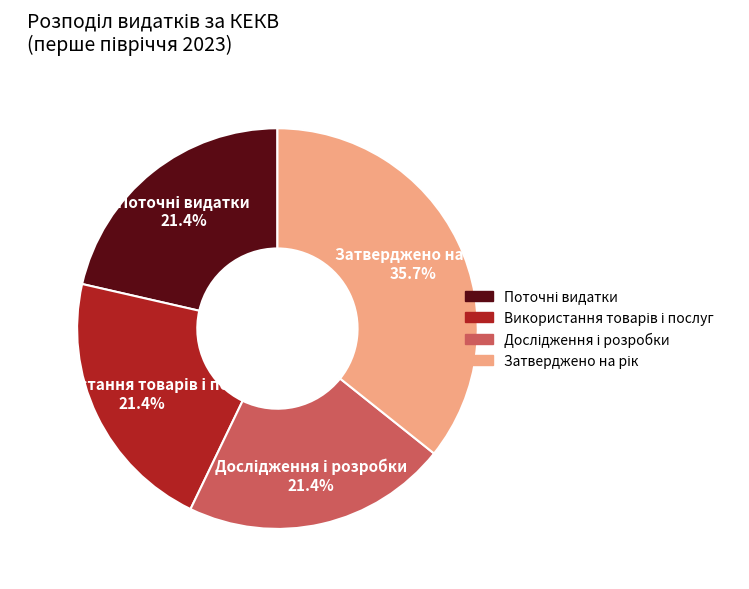

Does any single category account for the majority?

No